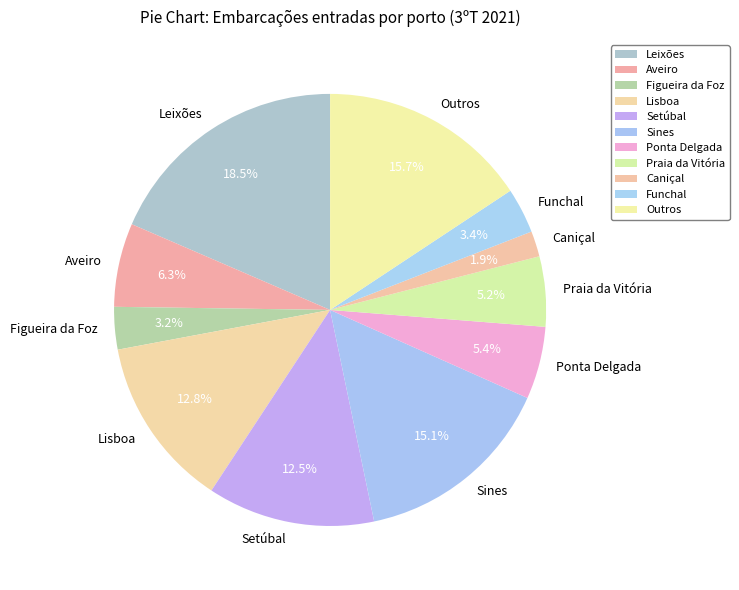

Is there any slice that represents more than half of the pie?

No